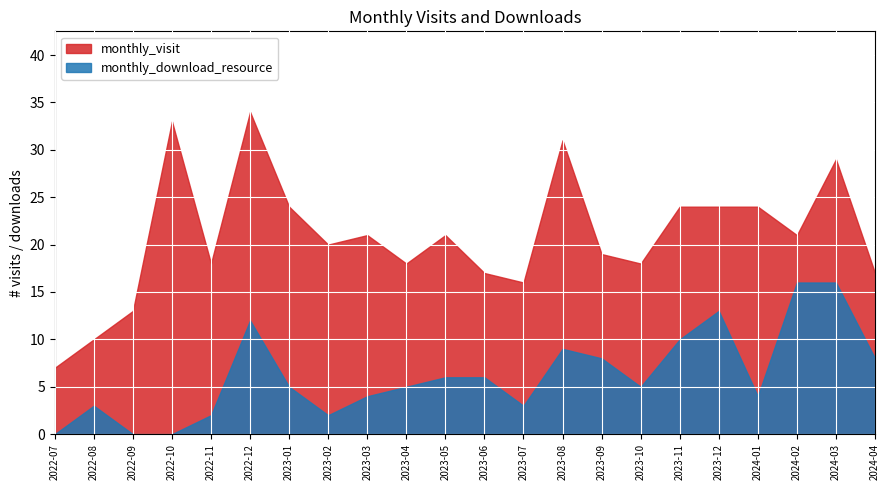

What is the label of the 15th point from the right?

2023-02